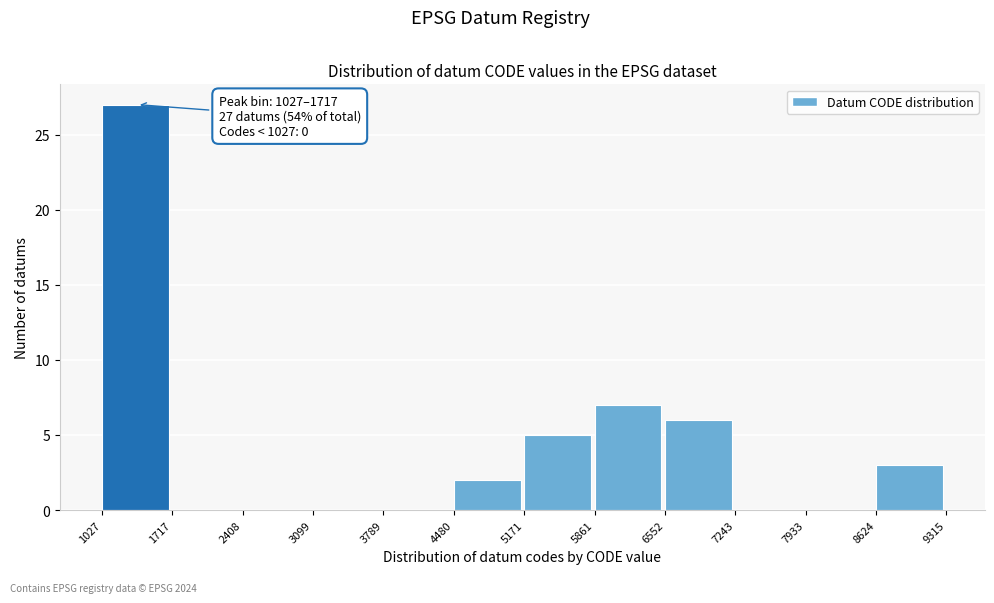

Over which range of the x-axis is the bar tallest?

1027 to 1717